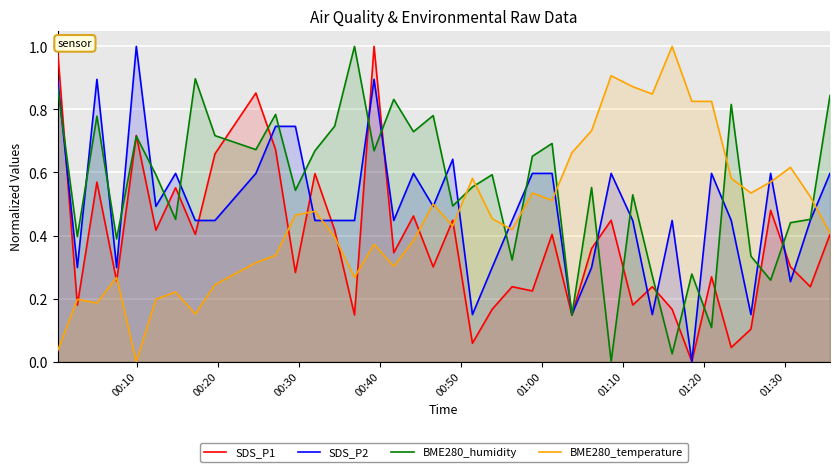

True or false: SDS_P1 has more than 2 points higher than both neighbors.

True